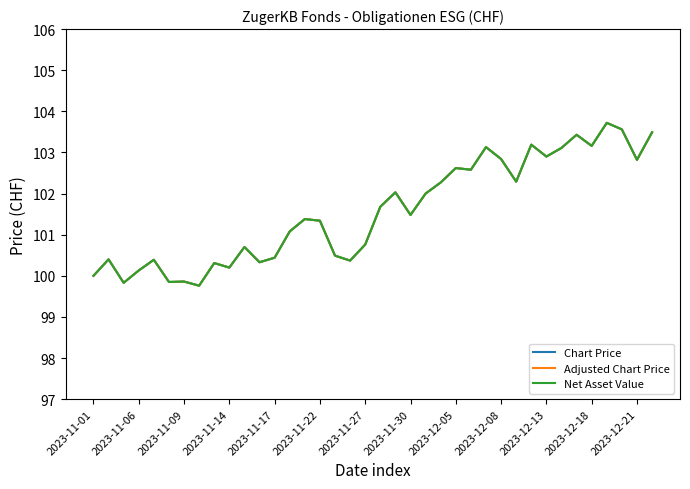

Rank the categories by Adjusted Chart Price value from highest to lowest.

34, 35, 37, 32, 29, 33, 26, 31, 30, 27, 36, 24, 25, 28, 23, 20, 22, 19, 21, 14, 15, 13, 18, 2023-12-13, 16, 2023-12-21, 2023-11-06, 2023-11-17, 17, 2023-12-18, 2023-12-05, 2023-12-08, 2023-11-14, 2023-11-01, 2023-11-27, 2023-11-22, 2023-11-09, 2023-11-30